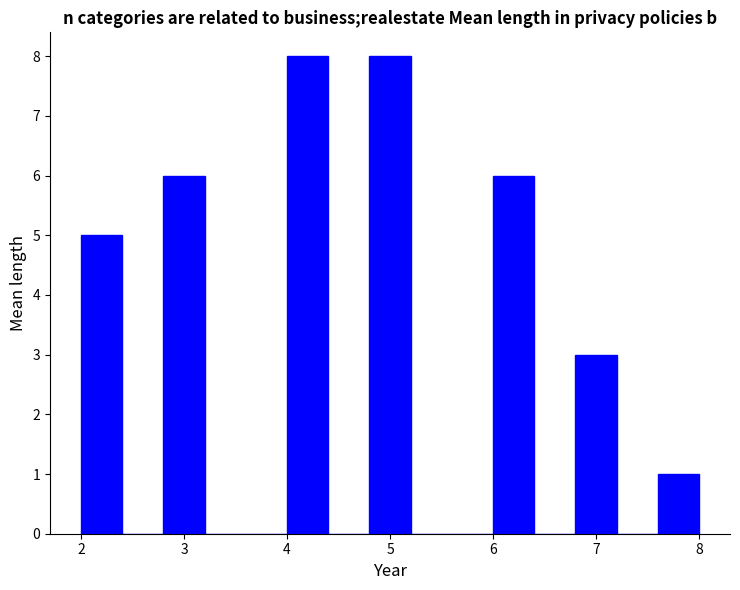

Reading left to right, list every bar in this chart as the range it spans on the x-axis followed by its height. The values are not printed on the chart, so give them approximately, as read against the axis.

2.0 to 2.4: 5
2.4 to 2.8: 0
2.8 to 3.2: 6
3.2 to 3.6: 0
3.6 to 4.0: 0
4.0 to 4.4: 8
4.4 to 4.8: 0
4.8 to 5.2: 8
5.2 to 5.6: 0
5.6 to 6.0: 0
6.0 to 6.4: 6
6.4 to 6.8: 0
6.8 to 7.2: 3
7.2 to 7.6: 0
7.6 to 8.0: 1